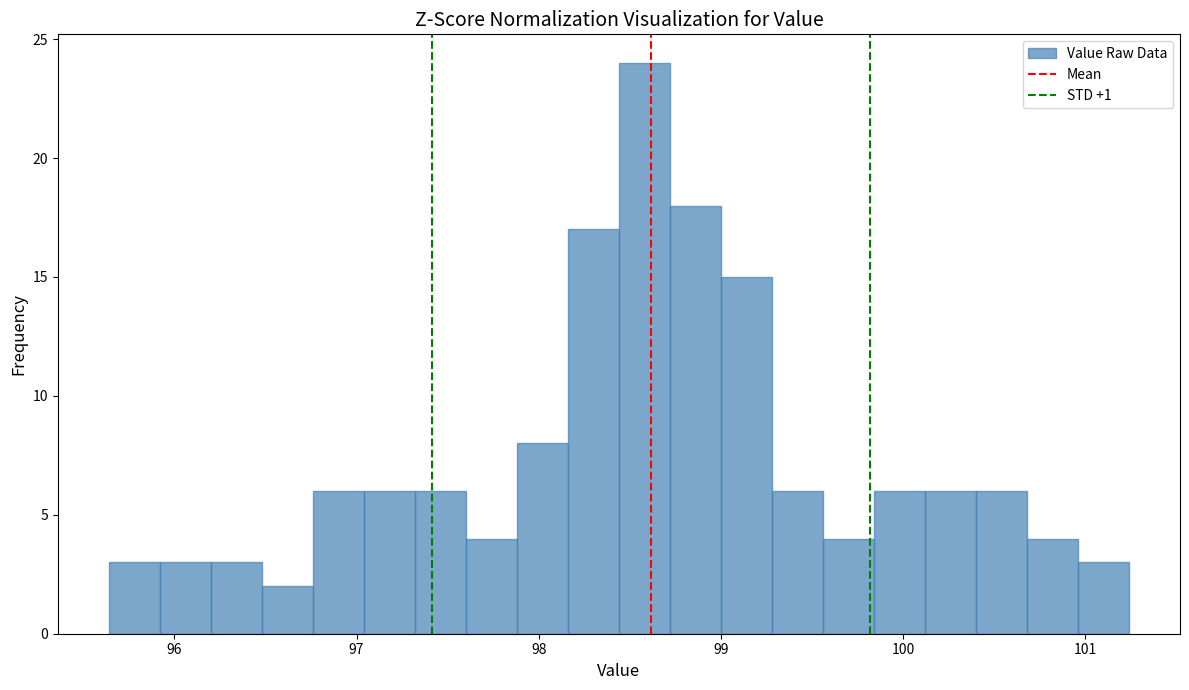

Around what value on the x-axis is the tallest bar? Give the approximate position of its centre, as read against the axis.

98.6